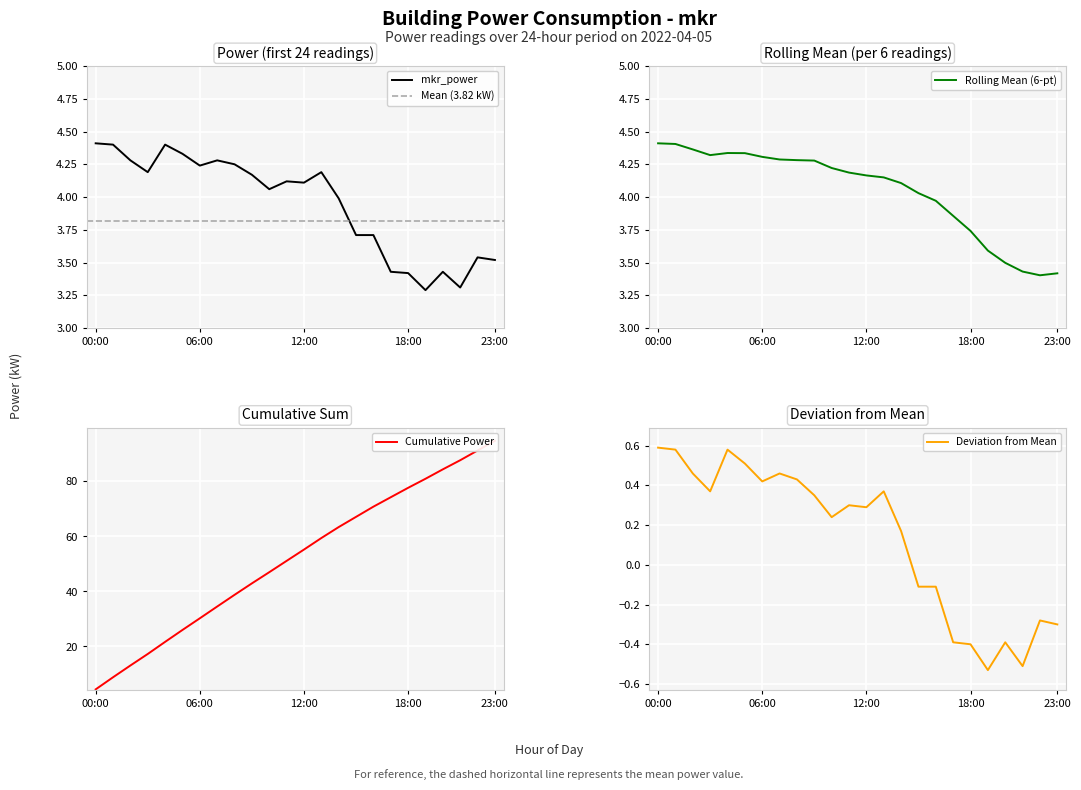

How many interior local peaks (higher than both neighbors) does the data have?

6